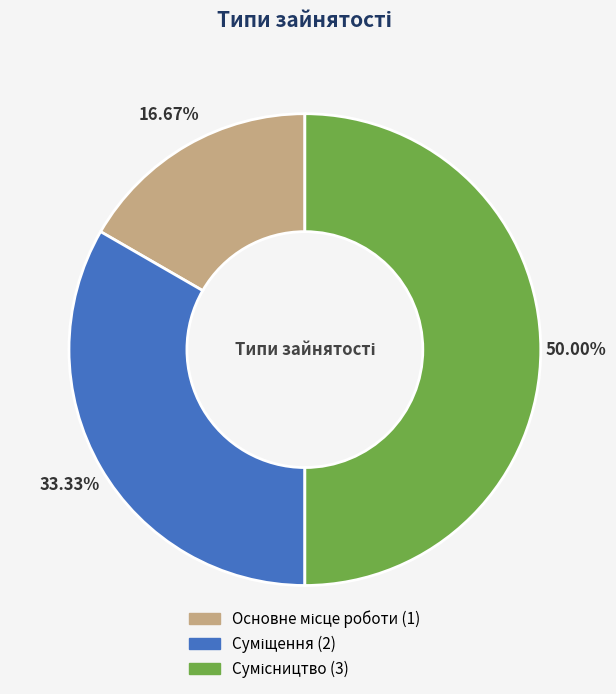

Count the number of slices in the pie.

3